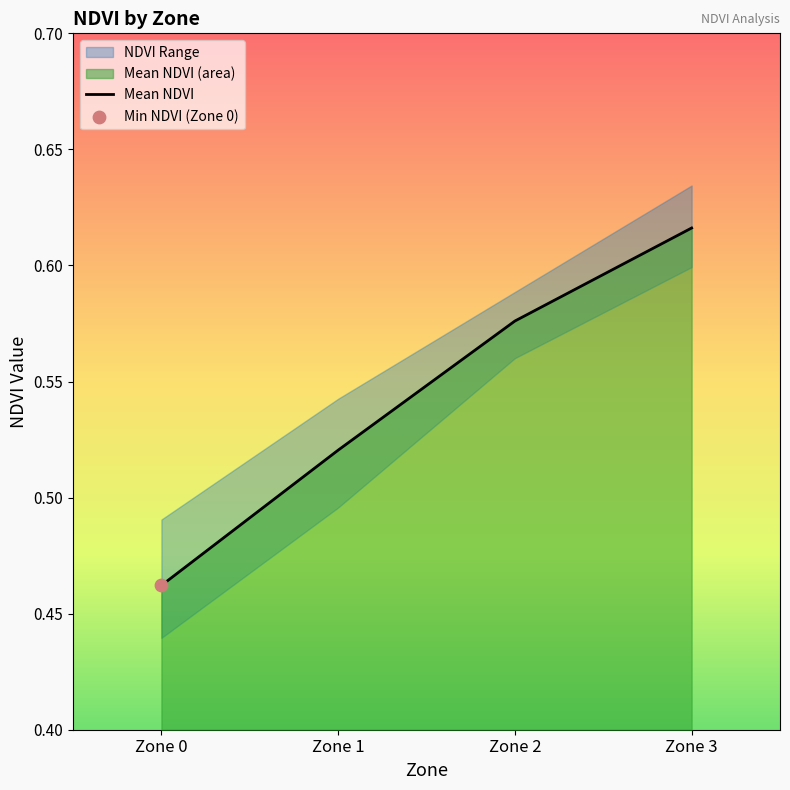

What is the change in value from Zone 0 to Zone 3?

+0.2